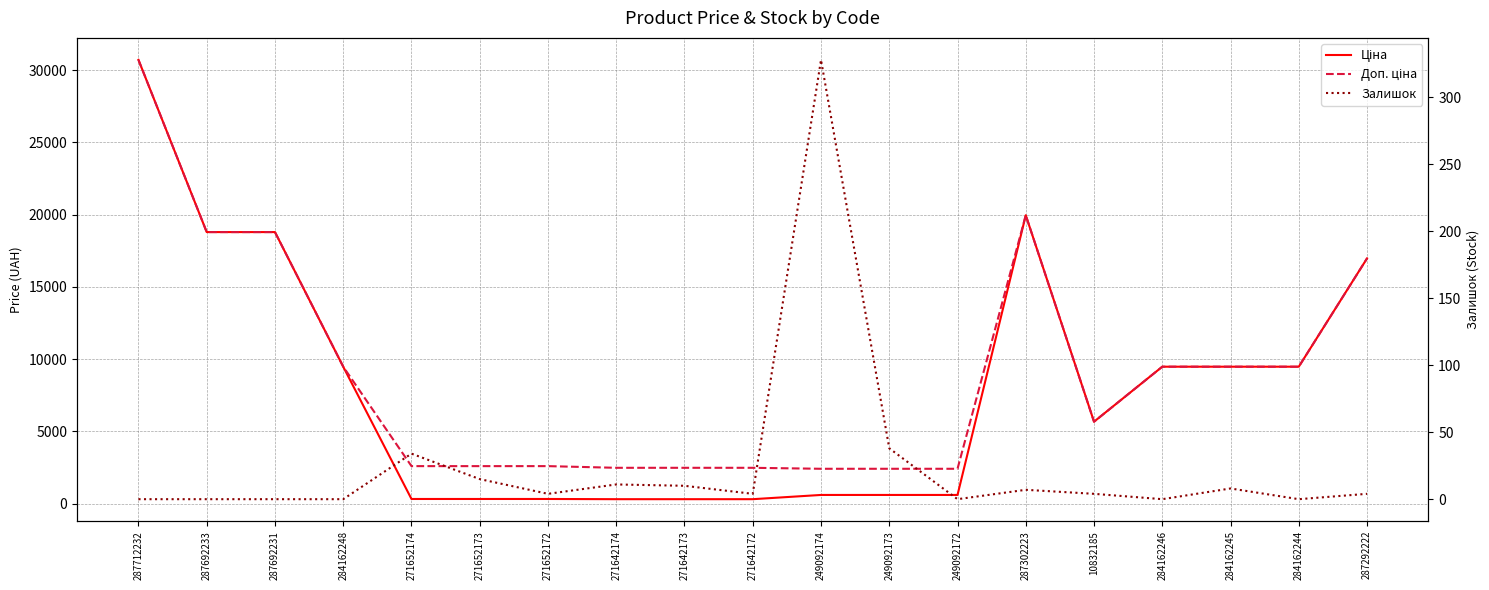

Reading right to left, list all the values displayed in this chart.

Ціна: 287292222=16976.3	284162244=9480.1	284162245=9480.1	284162246=9480.1	10832185=5673.8	287302223=19964.2	249092172=603.7	249092173=603.7	249092174=603.7	271642172=310.3	271642173=310.3	271642174=310.3	271652172=324.8	271652173=324.8	271652174=324.8	284162248=9480.1	287692231=18796.8	287692233=18796.8	287712232=30717.1
Доп. ціна: 287292222=16976.3	284162244=9480.1	284162245=9480.1	284162246=9480.1	10832185=5673.8	287302223=19964.2	249092172=2414.8	249092173=2414.8	249092174=2414.8	271642172=2482.4	271642173=2482.4	271642174=2482.4	271652172=2598.3	271652173=2598.3	271652174=2598.3	284162248=9480.1	287692231=18796.8	287692233=18796.8	287712232=30717.1
Залишок: 287292222=4.0	284162244=0.0	284162245=8.0	284162246=0.0	10832185=4.0	287302223=7.0	249092172=0.0	249092173=38.0	249092174=328.0	271642172=4.0	271642173=10.0	271642174=11.0	271652172=4.0	271652173=15.0	271652174=34.0	284162248=0.0	287692231=0.0	287692233=0.0	287712232=0.0